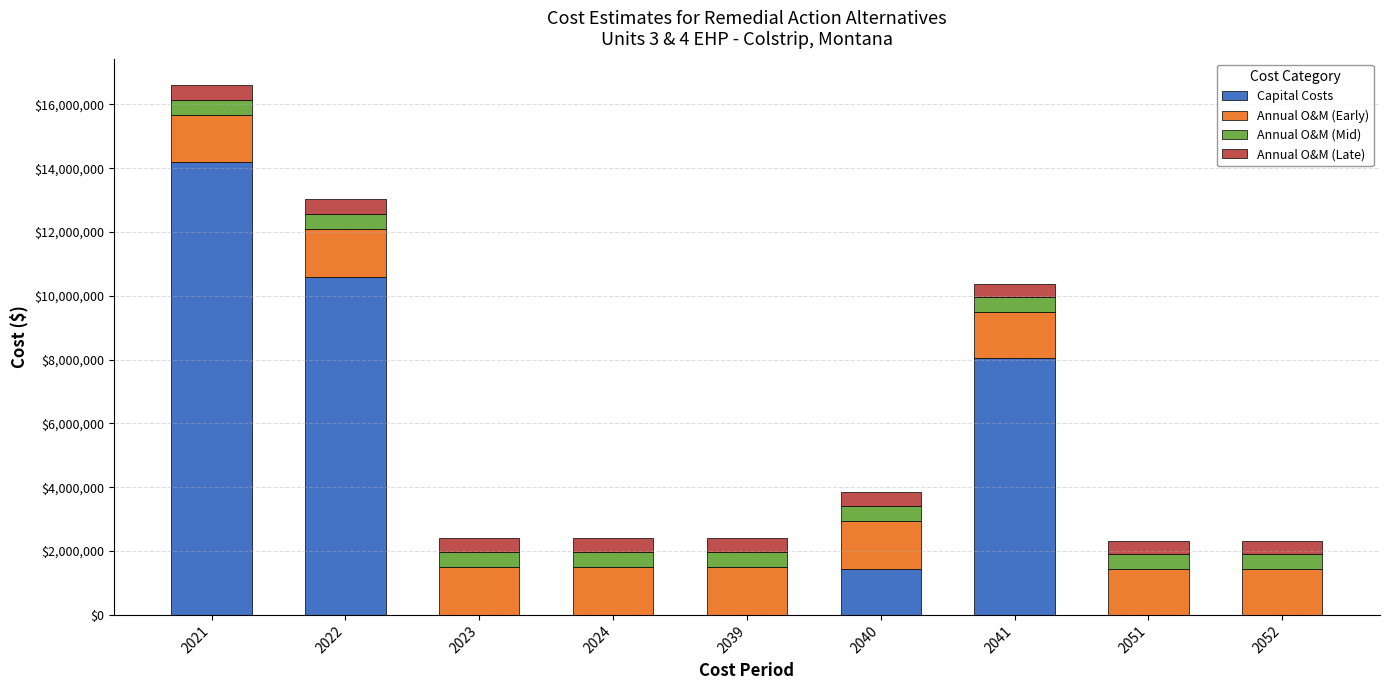

The value of Capital Costs at 2021 is 14182000. True or false?

True